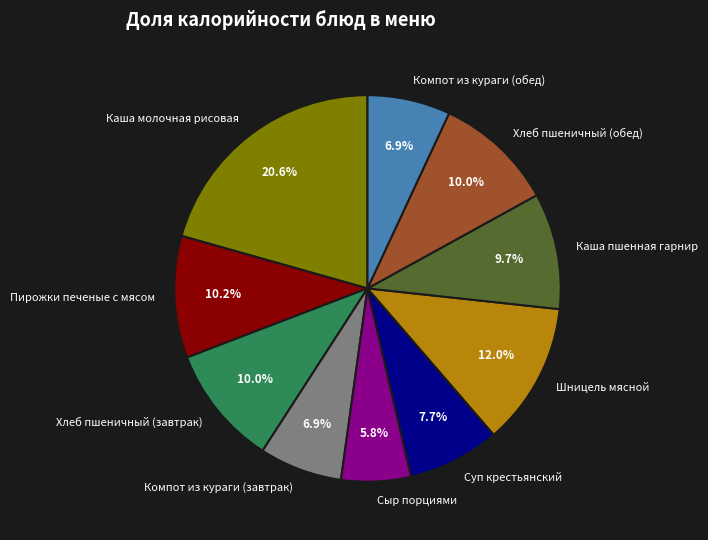

To the nearest percent, what is the average slice percentage?

10%